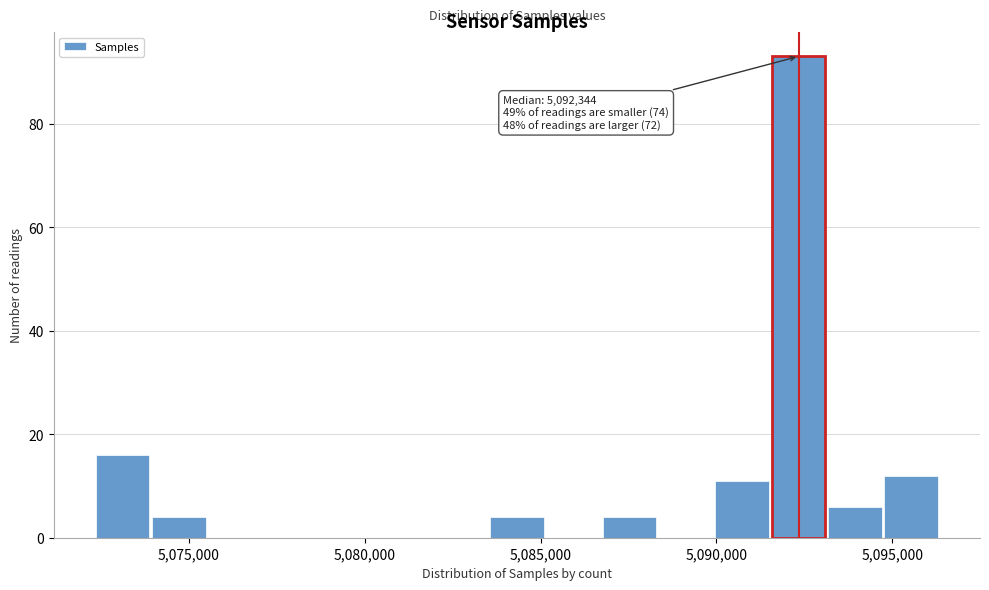

Read against the x-axis, roughly where is the centre of the tallest bar?

5092500